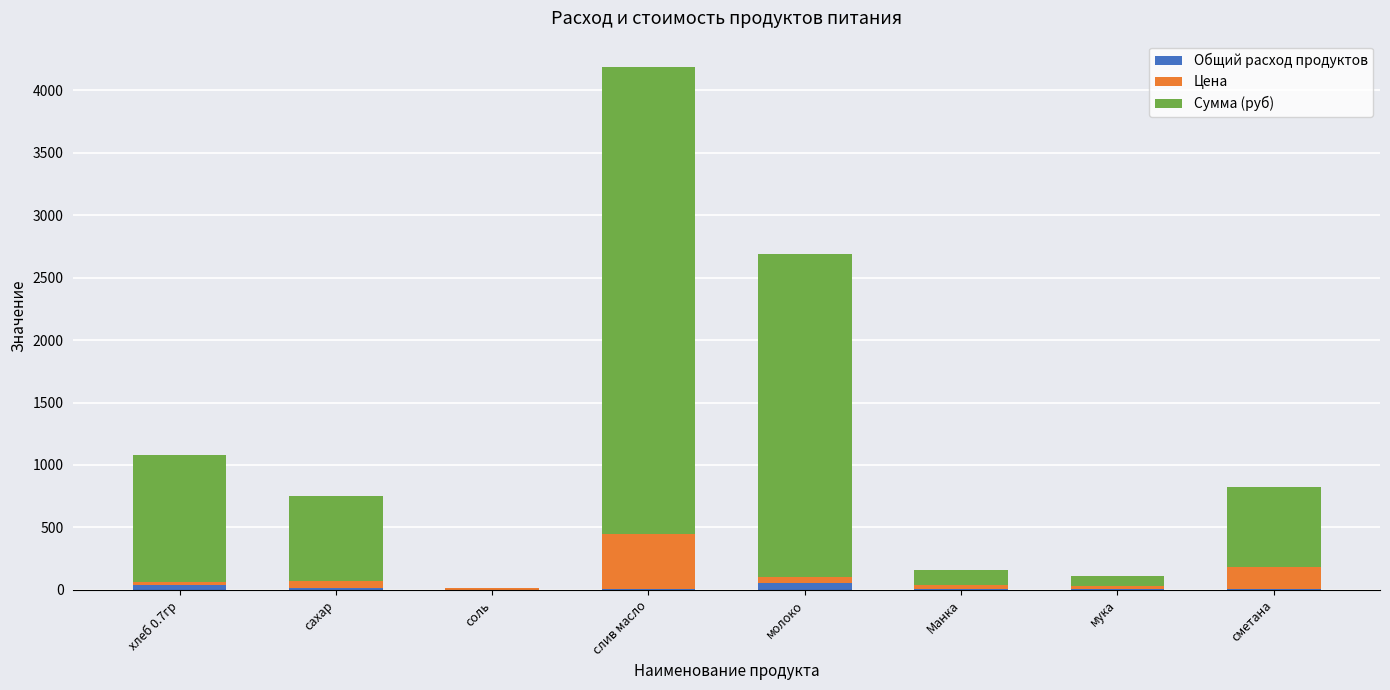

At which category is the sum across all series the highest?

слив масло